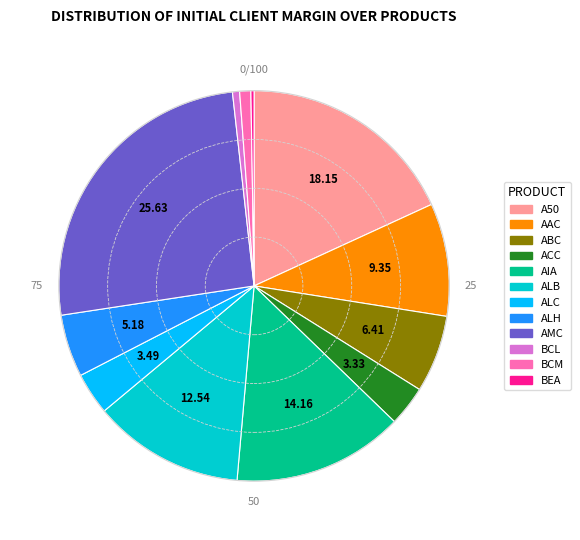

Is there any slice that represents more than half of the pie?

No